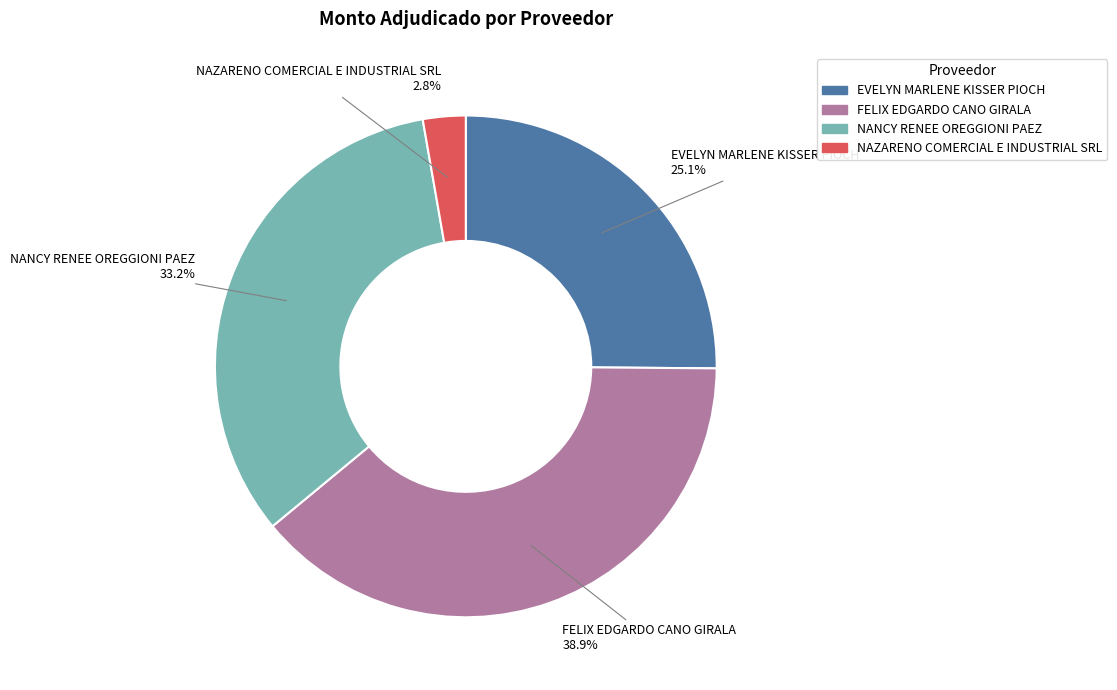

To the nearest percent, what is the difference between the largest and smallest slice percentages?

36%